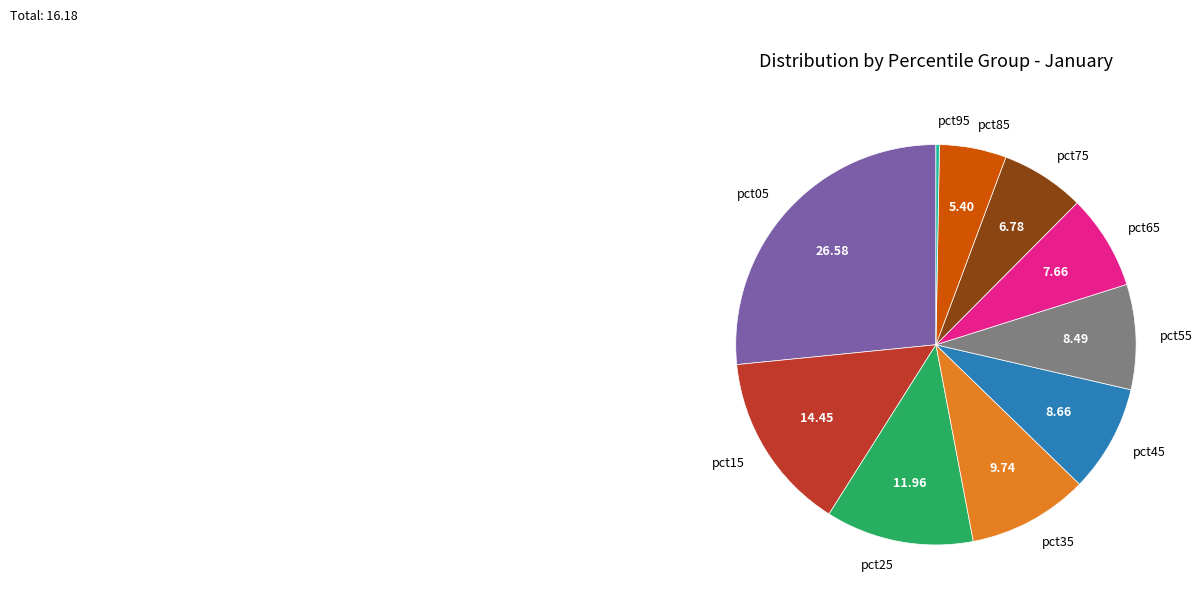

Is the sum of pct65 and pct75 greater than half?

No